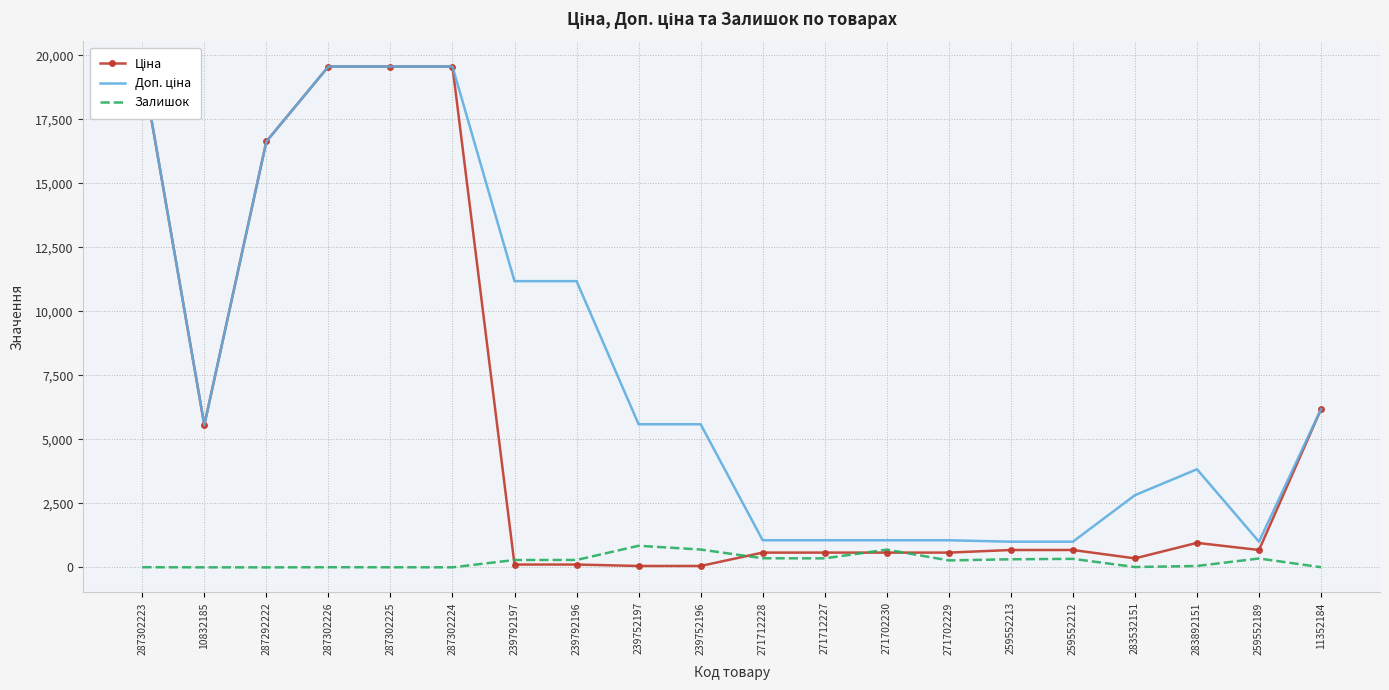

How many interior local valleys does the Доп. ціна series have?

2